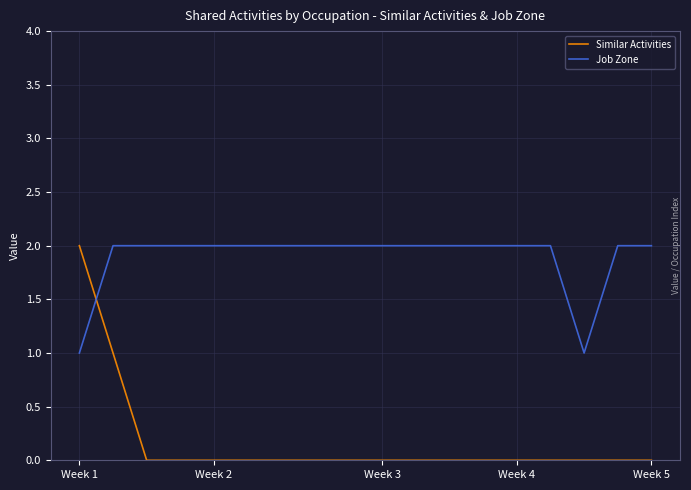

Which series has the largest range (max minus min)?

Similar Activities